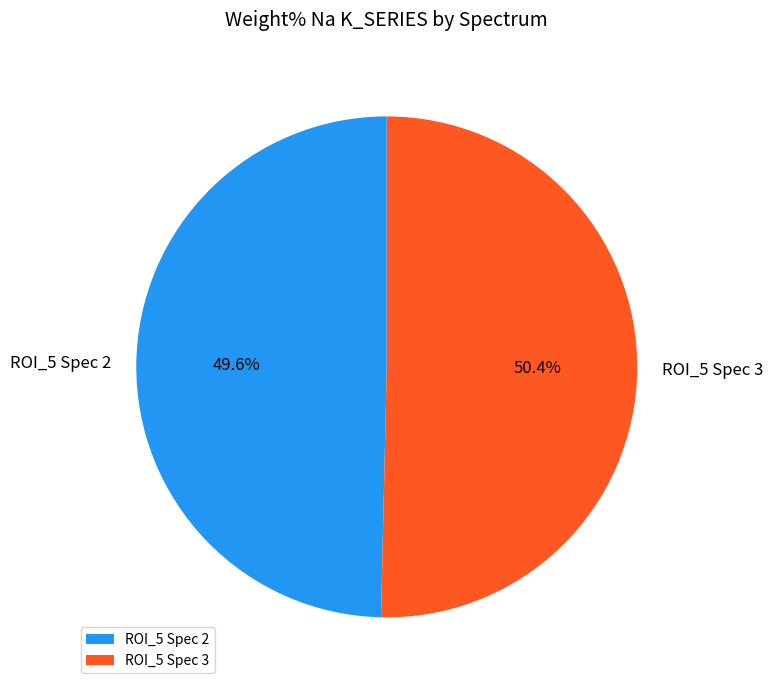

To the nearest percent, what portion does ROI_5 Spec 3 represent?

50%